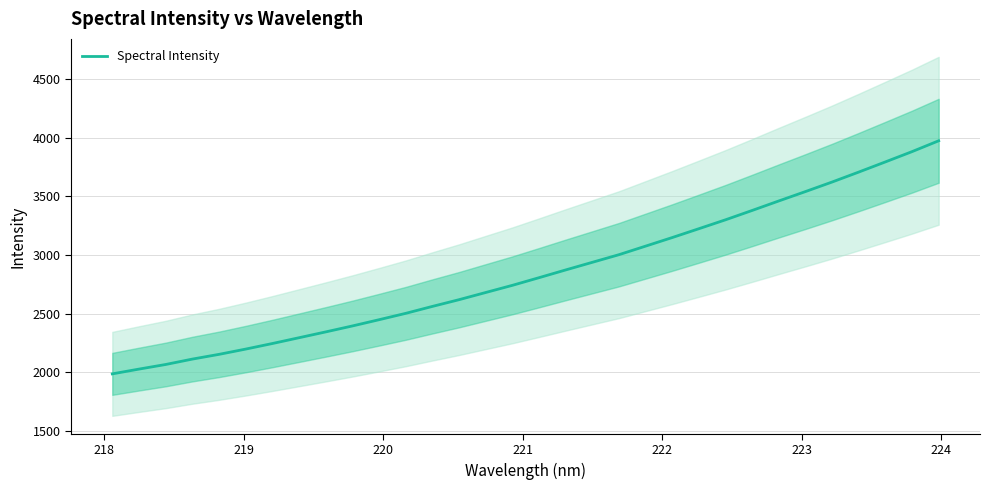

What is the difference between the maximum and second lowest values?

1946.1